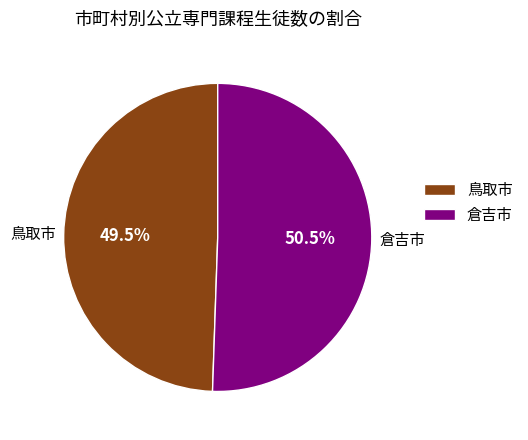

What is the ratio of the value at 鳥取市 to the value at 倉吉市?

1.0